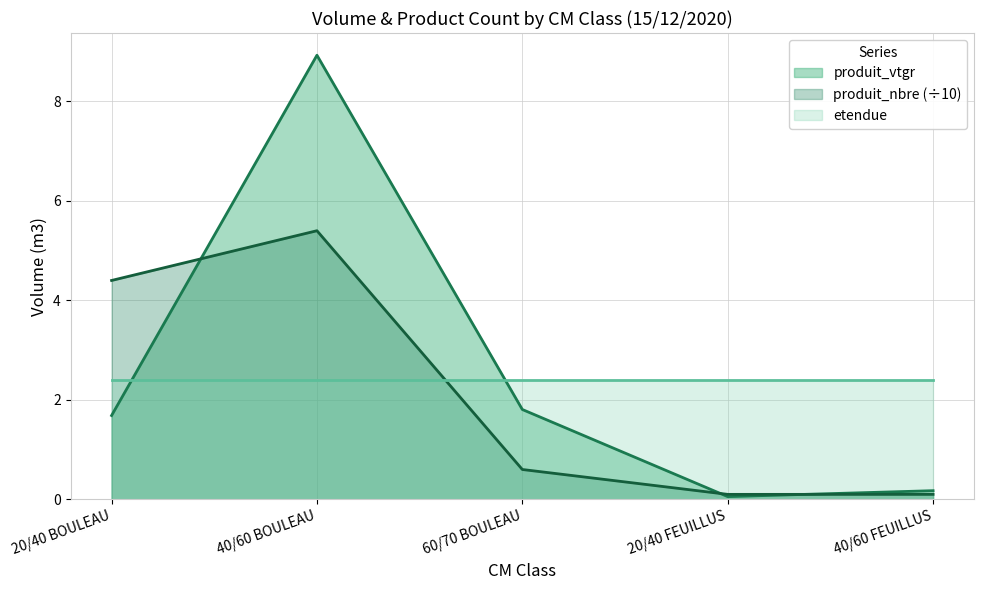

What is the sum of all produit_nbre values?

10.6